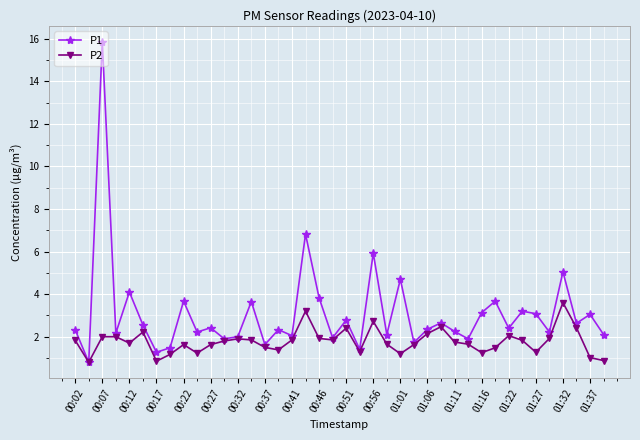

What is the average value of the P1 series?

3.1